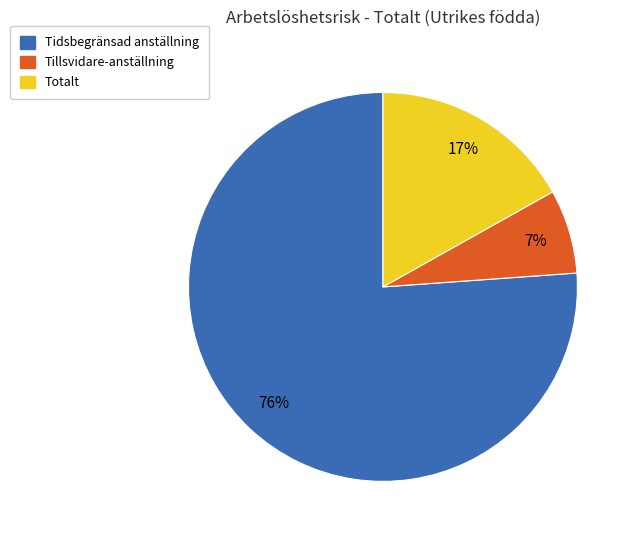

Is the sum of Tidsbegränsad anställning and Totalt greater than half?

Yes